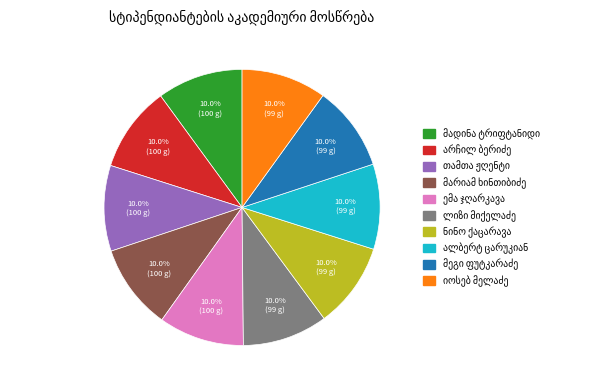

To the nearest percent, what is the average slice percentage?

10%